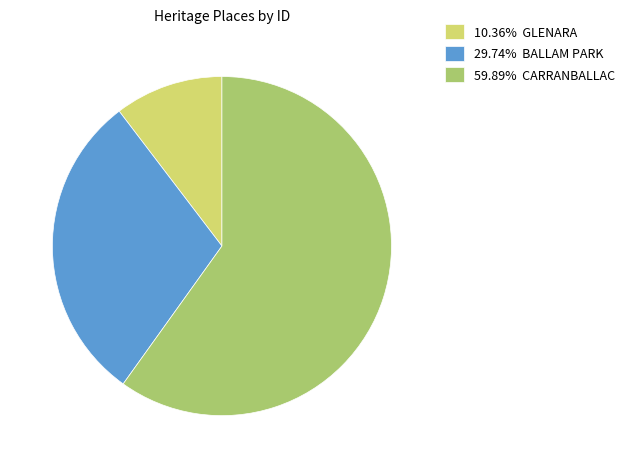

What is the ratio of the value at 59.89% CARRANBALLAC to the value at 10.36% GLENARA?

5.8